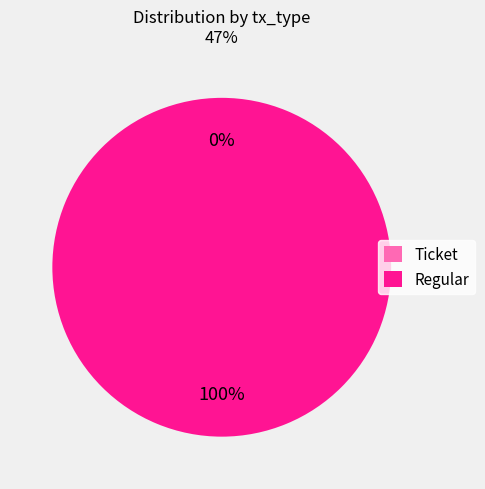

How many slices are in this pie chart?

2